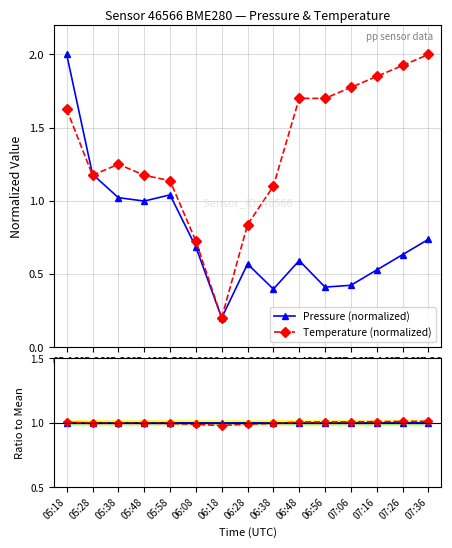

At which category does the chart reach its minimum across all series?

06:18